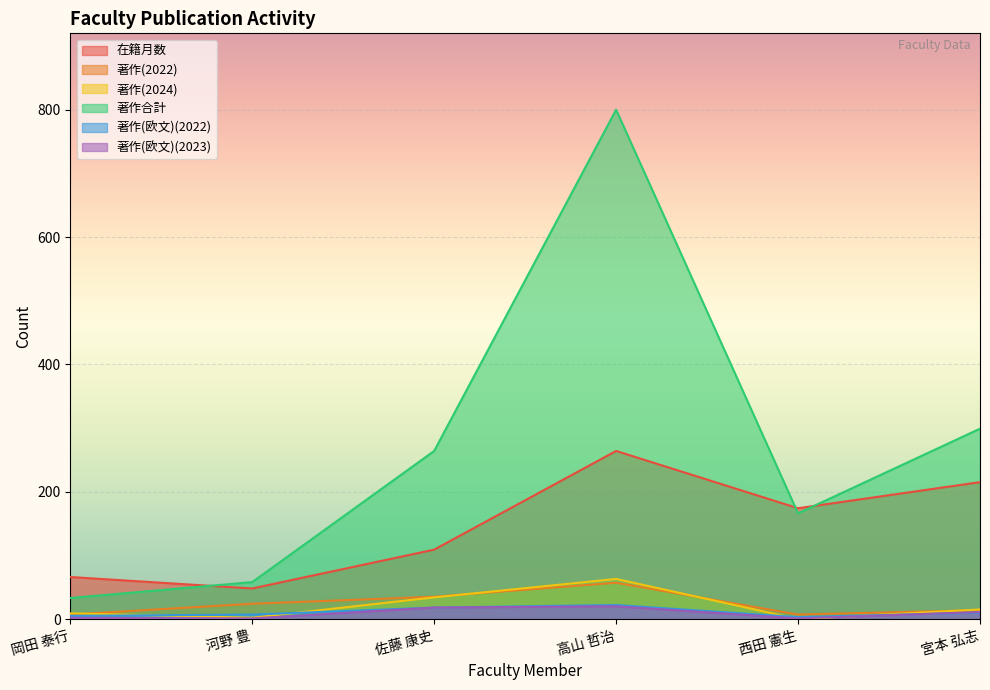

How many values in the 著作合計 series are below 264?

3